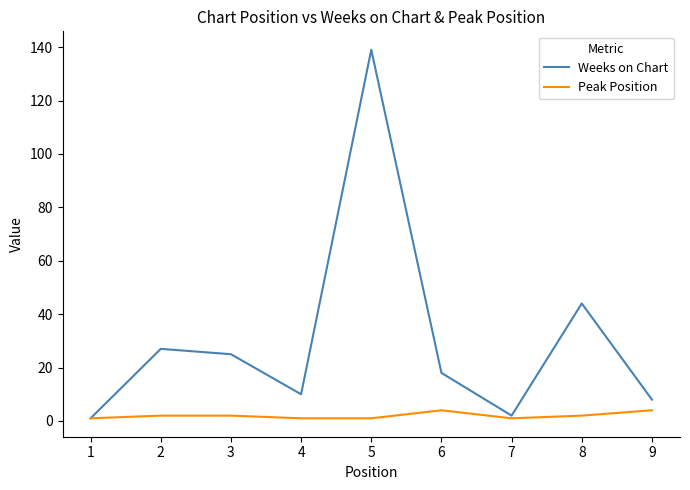

What is the highest value of the Weeks on Chart series?

139